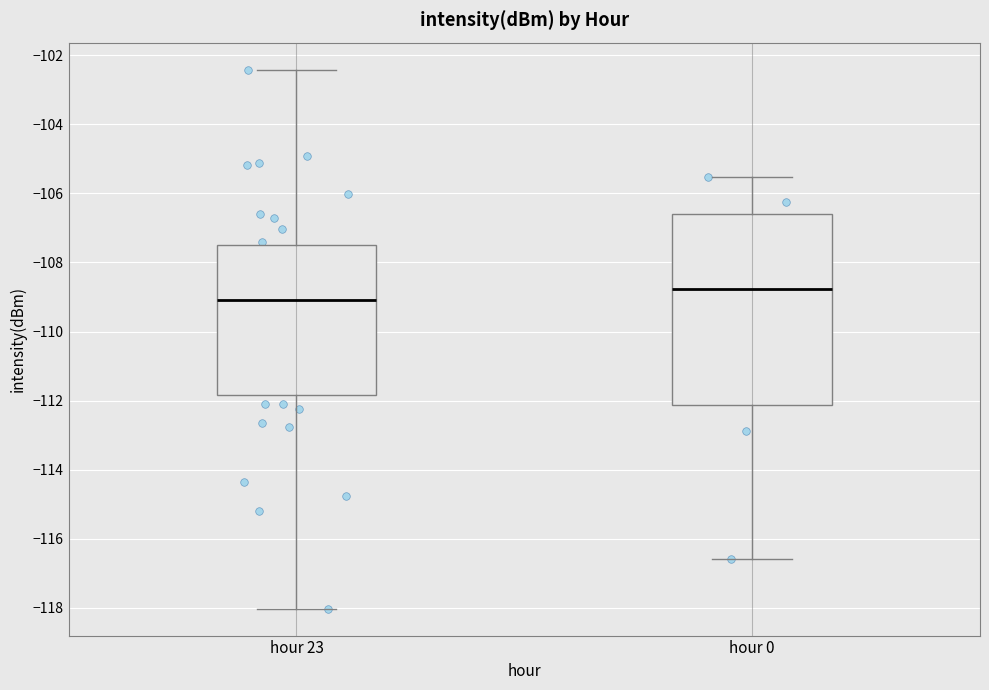

Comparing the boxes themselves (not the whiskers), which one is the tallest?

hour 0